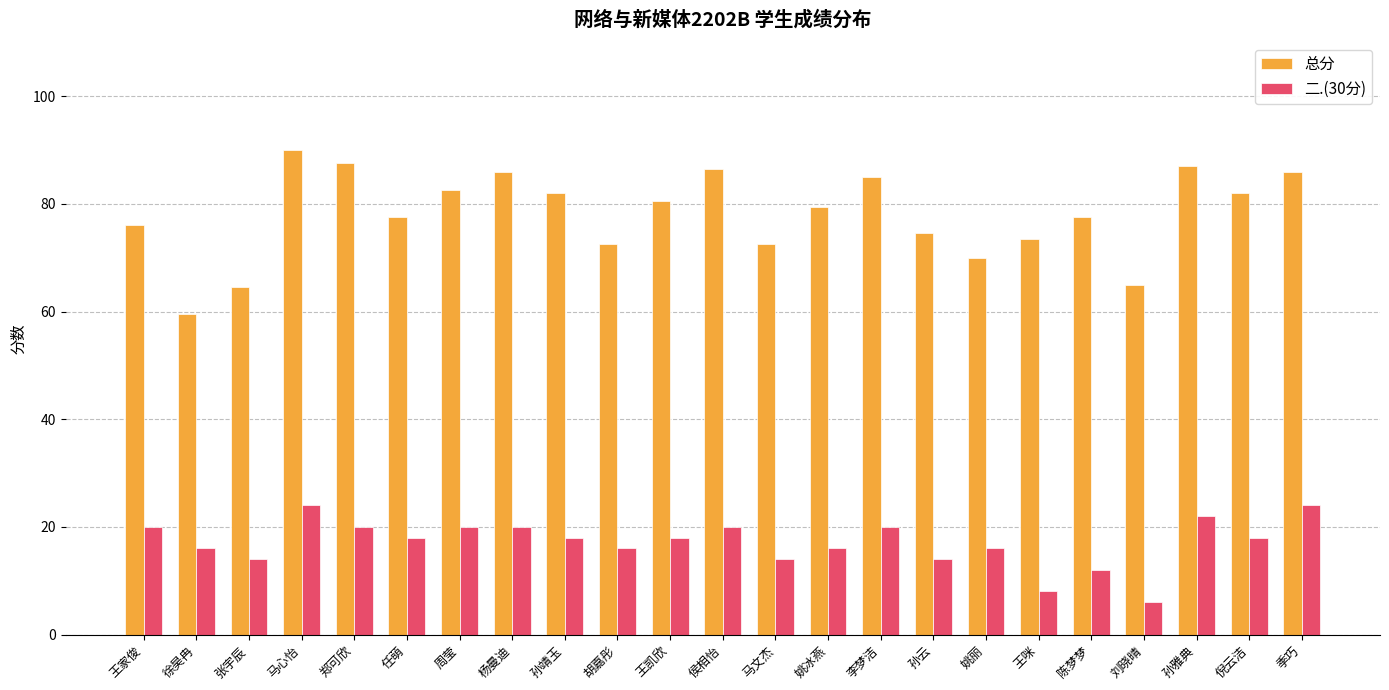

Rank the series at 郑可欣 from lowest to highest value.

二.(30分), 总分